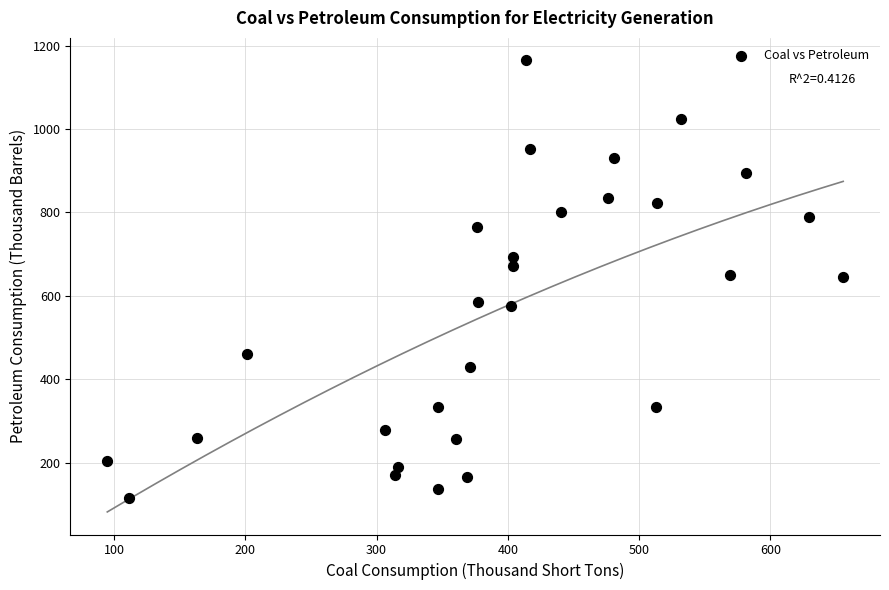

What is the range of X values (max minus min)?

560.8